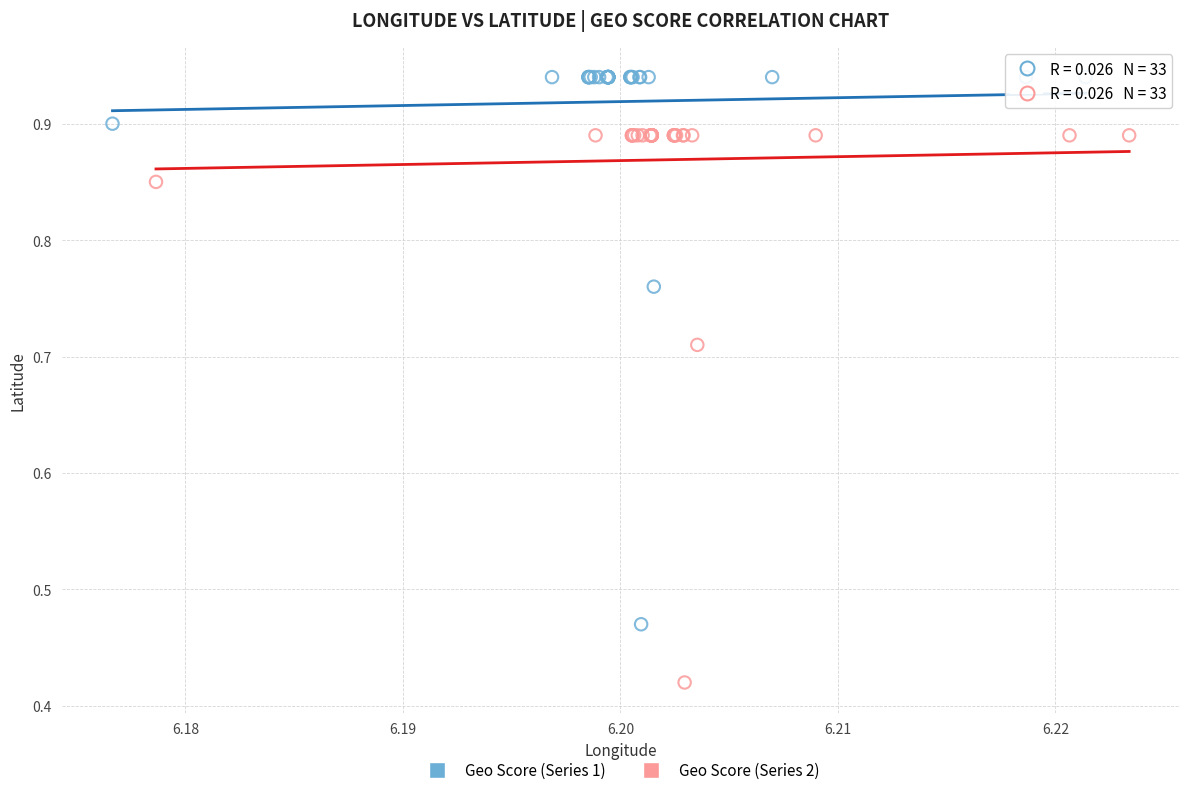

Which series reaches the maximum Y coordinate?

Geo Score (Series 1)